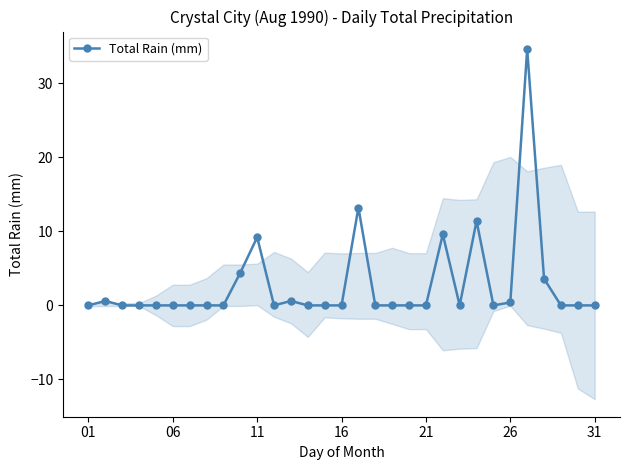

True or false: the data has more than 1 interior local peaks.

True